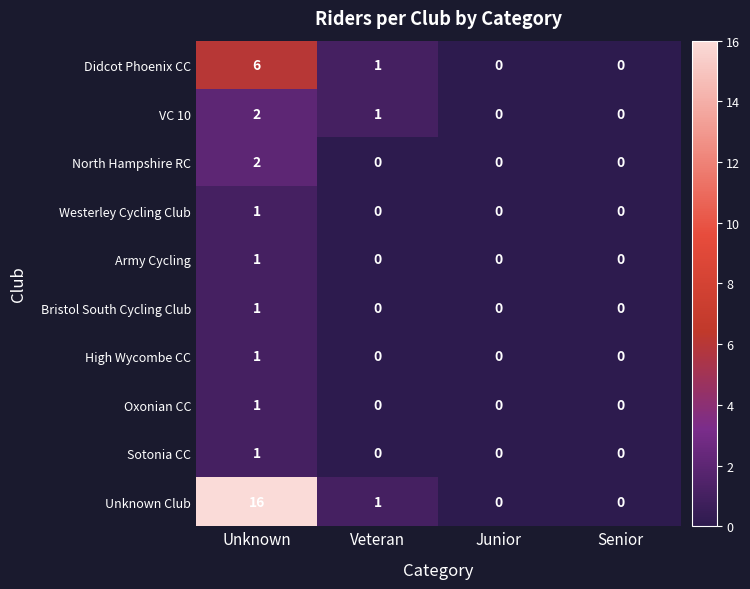

Which series has the largest total across all categories?

Unknown Club